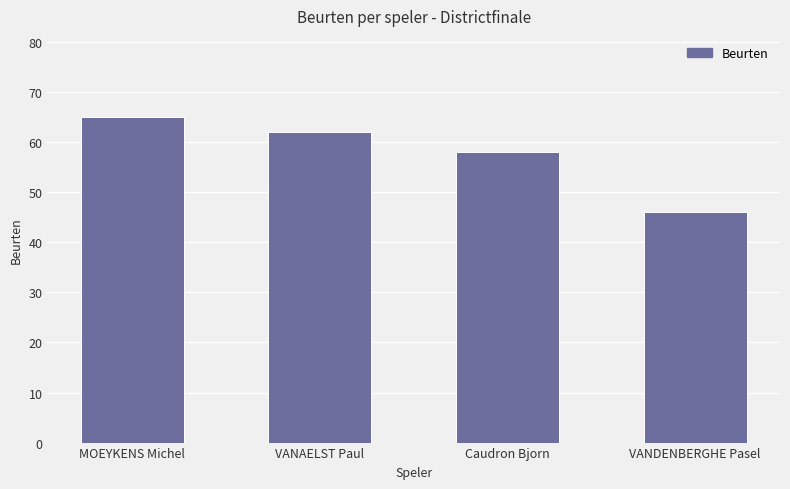

Where does the data first go above 62?

MOEYKENS Michel